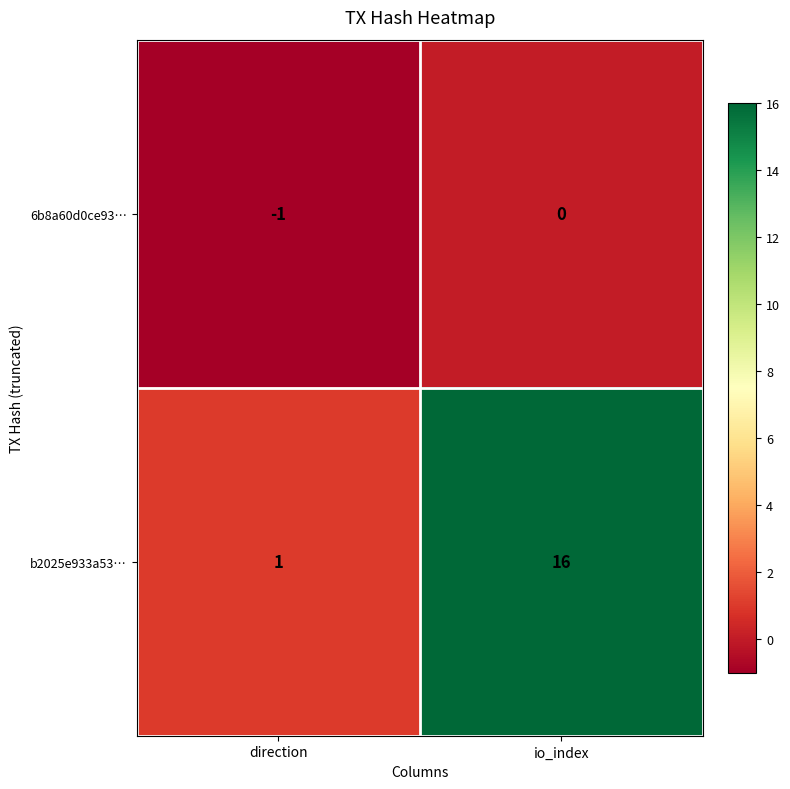

What is the approximate value of b2025e933a53… at io_index, to the nearest 5?

15